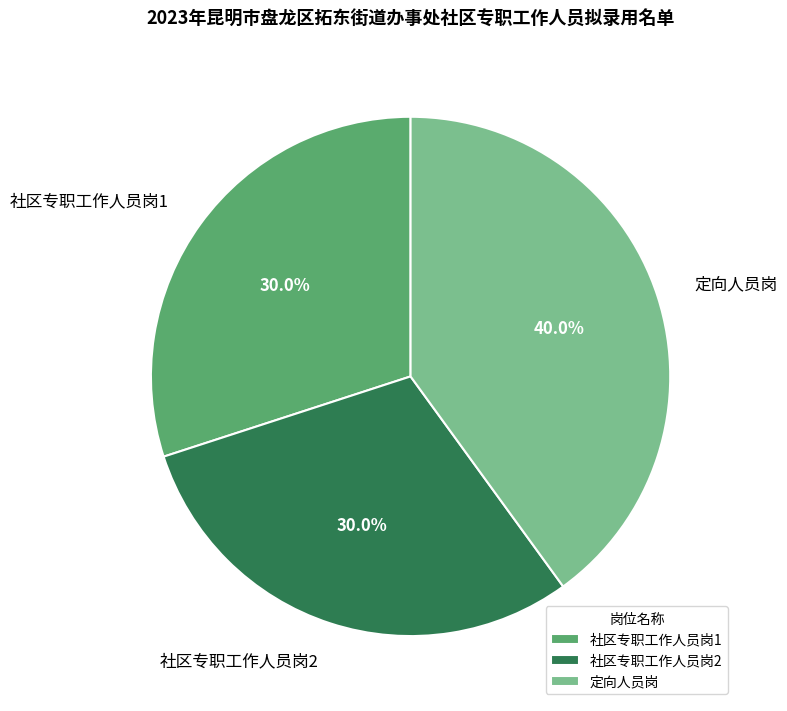

Does 定向人员岗 represent more than half of the total?

No